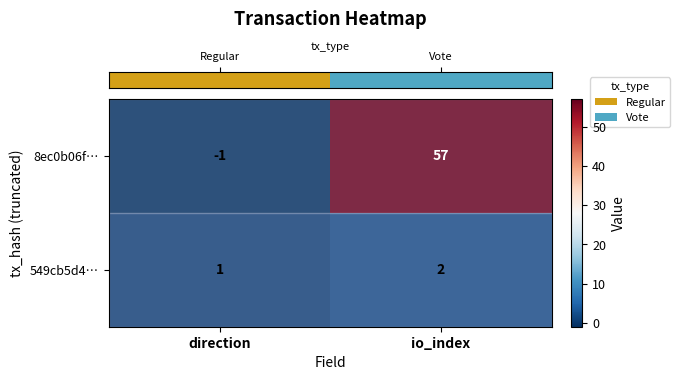

What is the sum of the 549cb5d4… values at direction and io_index?

3